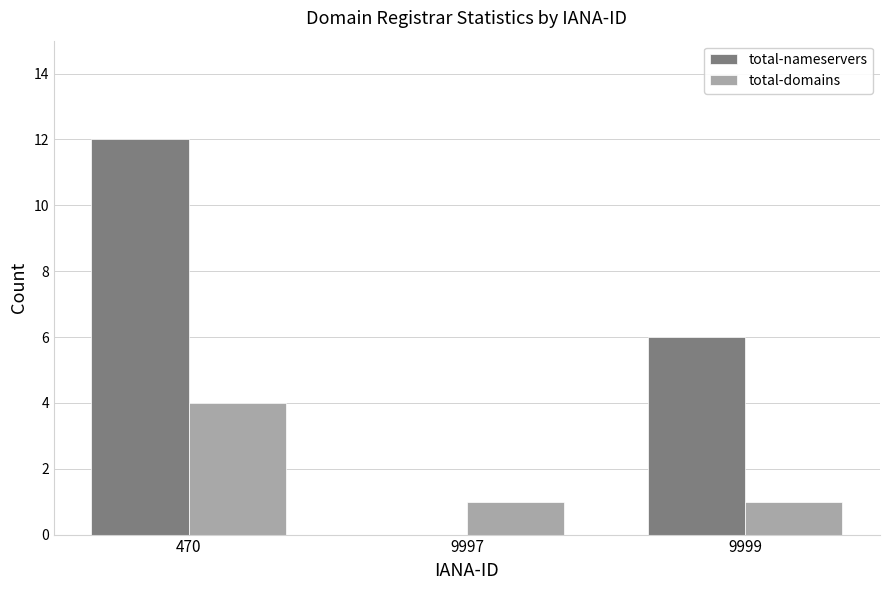

At which category is the sum across all series the highest?

470